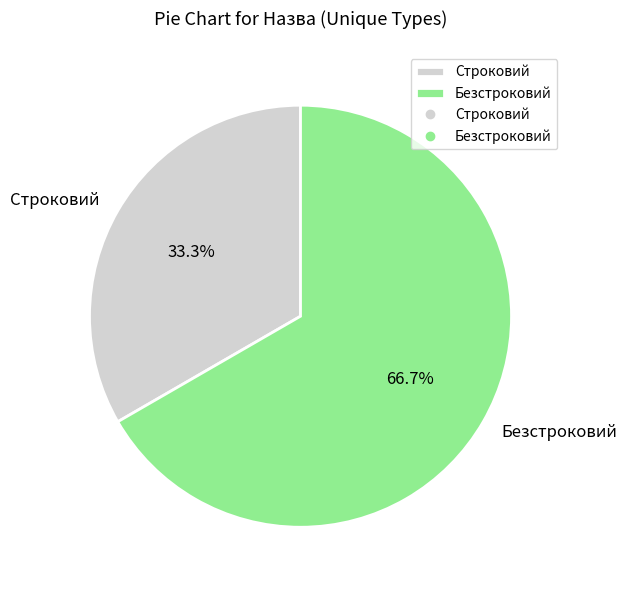

Count the number of slices in the pie.

2